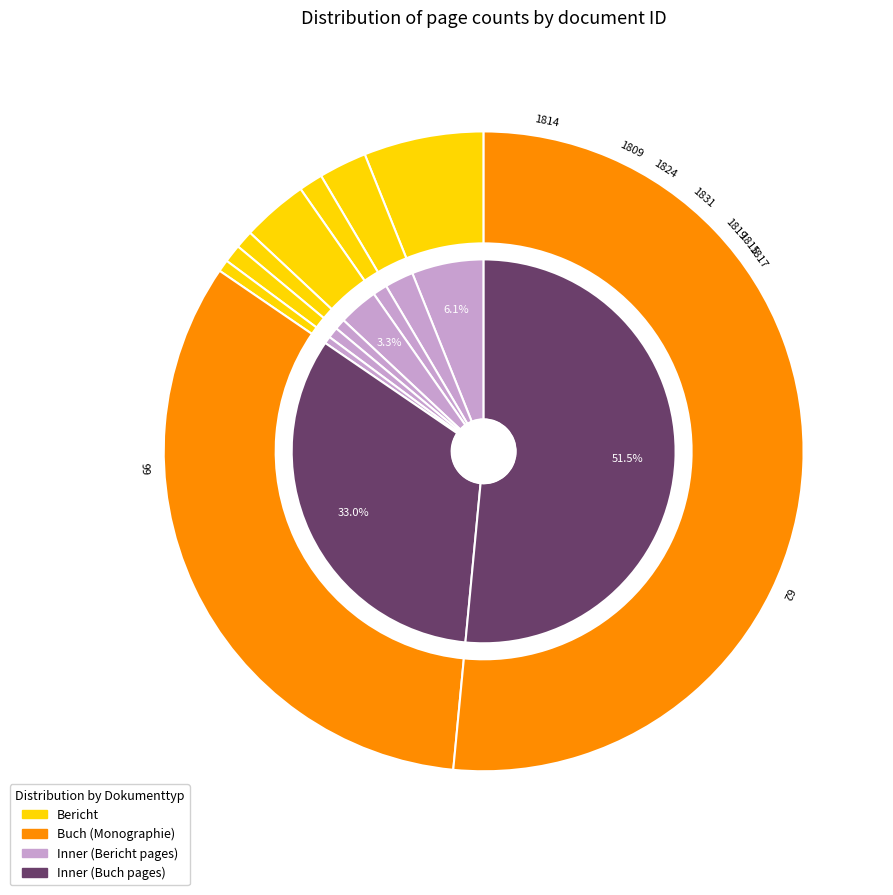

How many slices are in this pie chart?

9